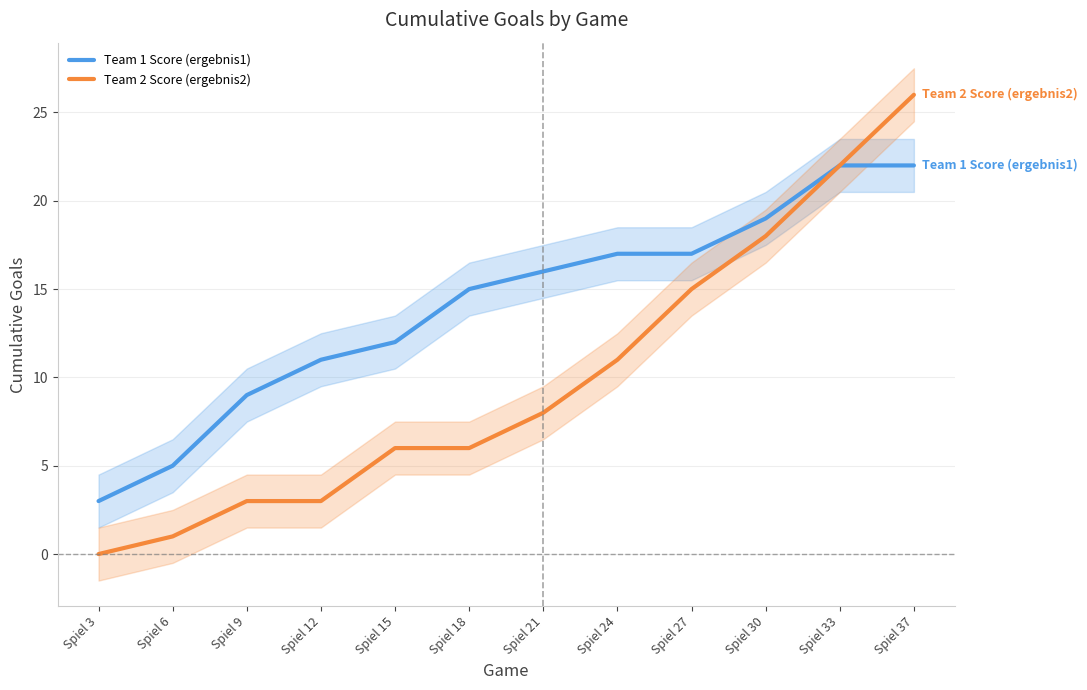

True or false: Team 1 Score (ergebnis1) and Team 2 Score (ergebnis2) intersect in this chart.

False